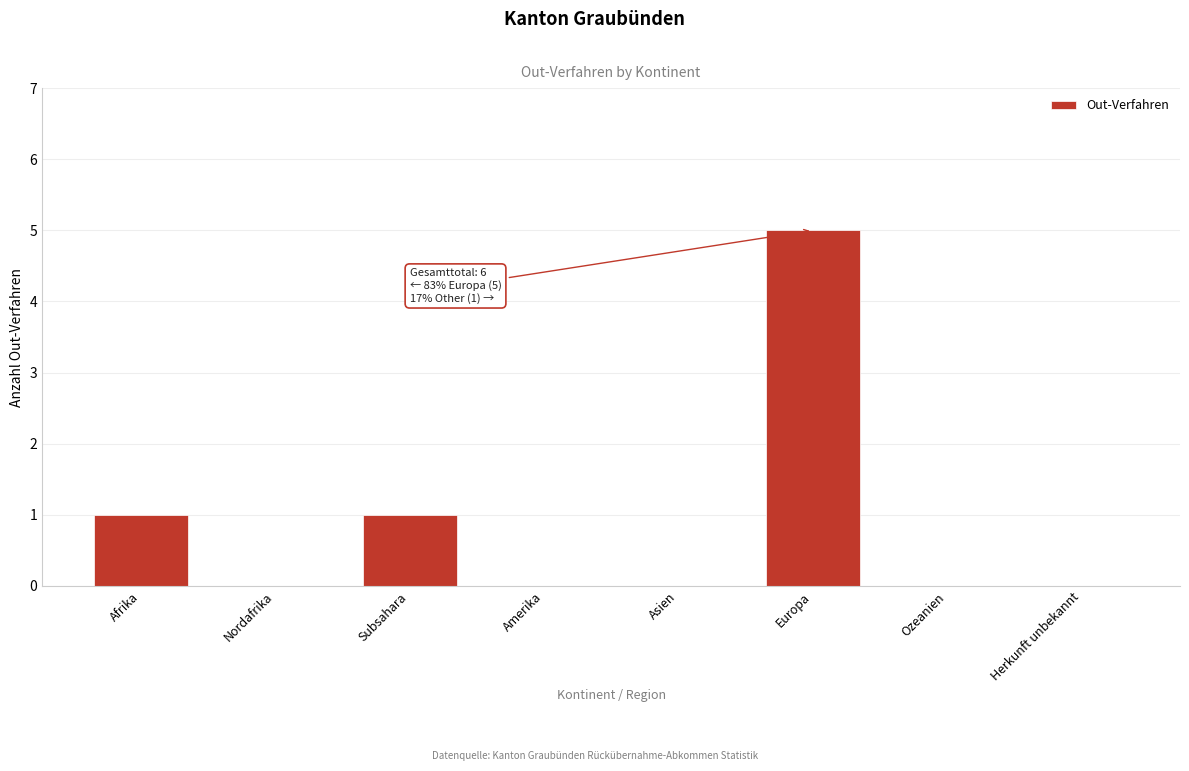

Reading left to right, transcribe all the data shown in this chart.

Afrika=1	Nordafrika=0	Subsahara=1	Amerika=0	Asien=0	Europa=5	Ozeanien=0	Herkunft unbekannt=0